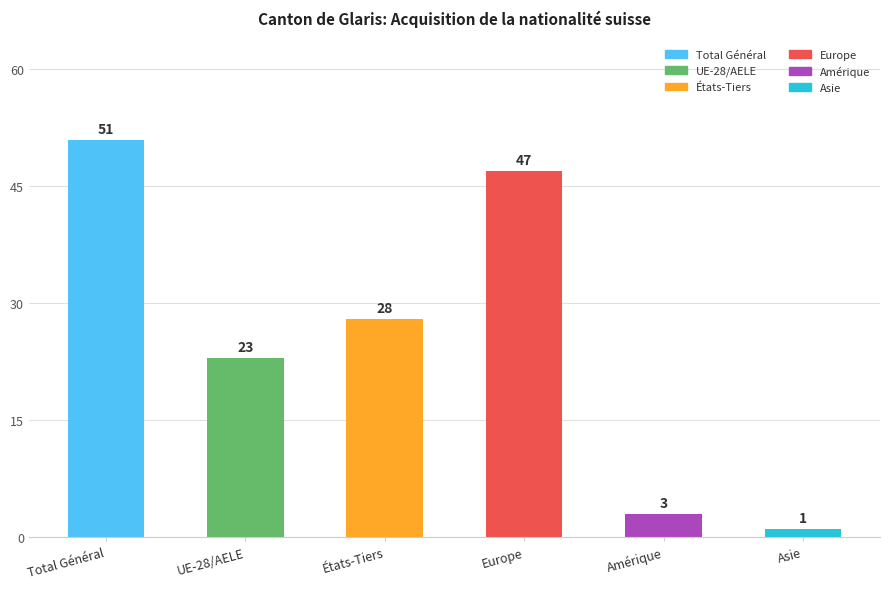

What is the sum of all values?

153